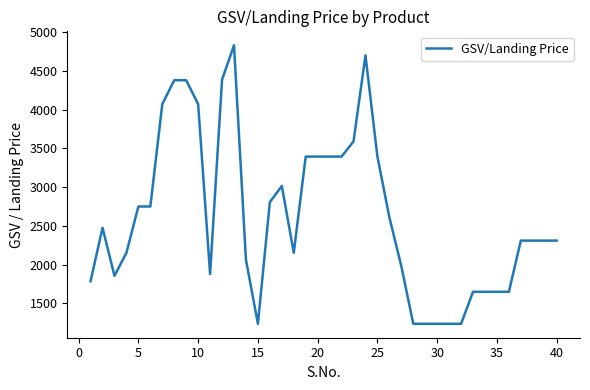

What is the difference between the maximum and minimum values?

3591.3